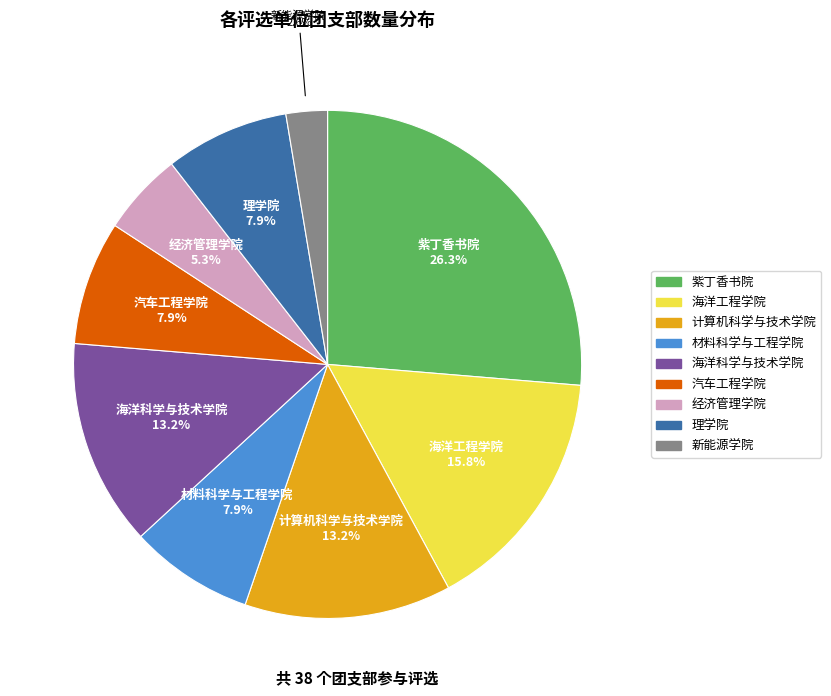

Which category has the biggest portion of the pie?

紫丁香书院